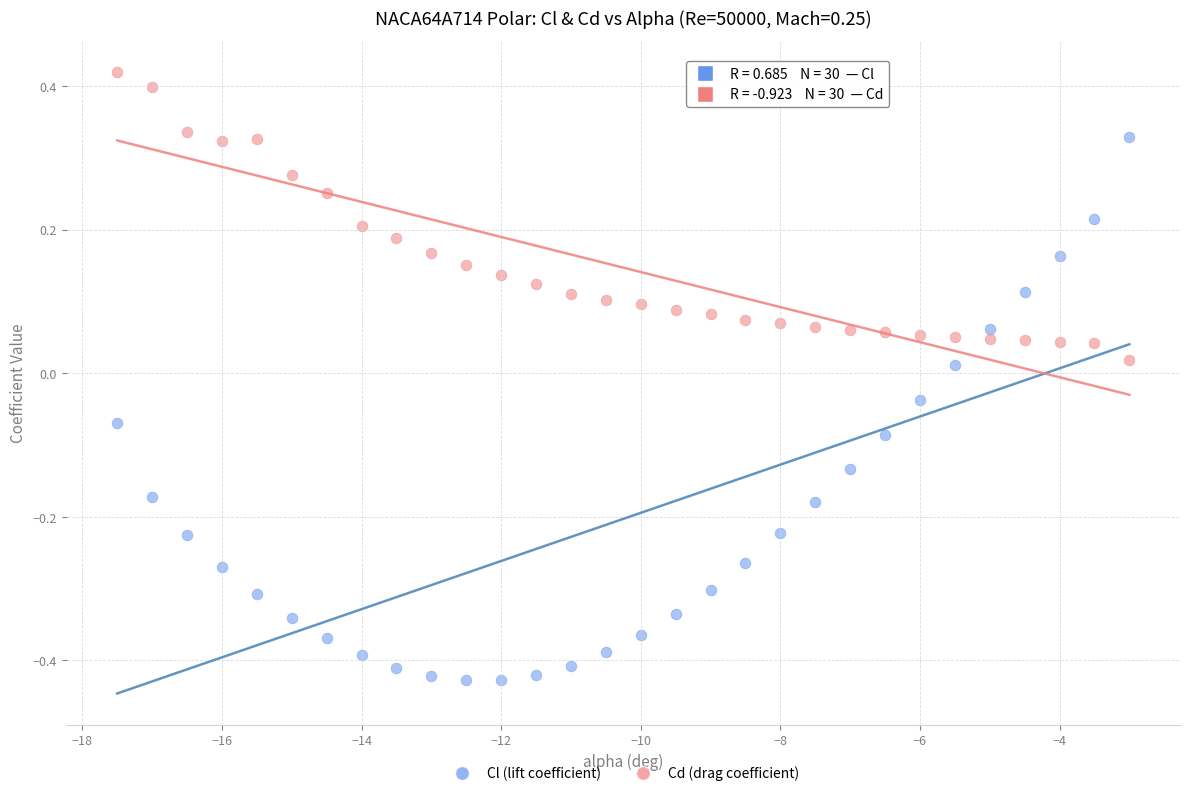

Across all data points, what is the range of X values (max minus min)?

14.5